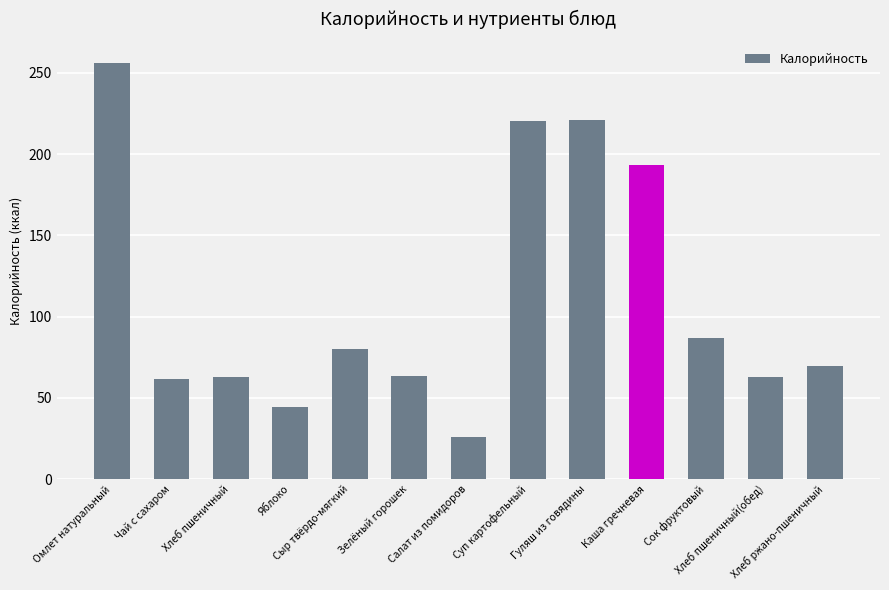

What is the greatest value displayed?

256.2